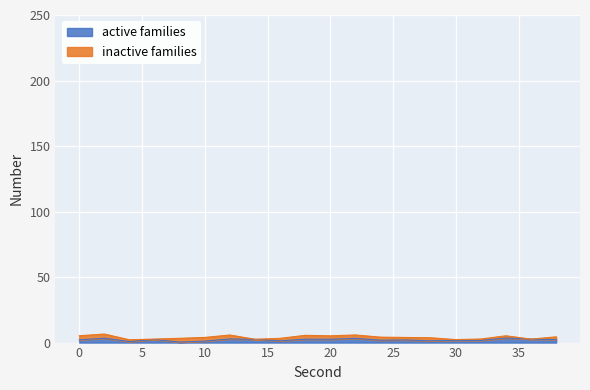

The active families series shows 1.1 at 10. True or false?

True